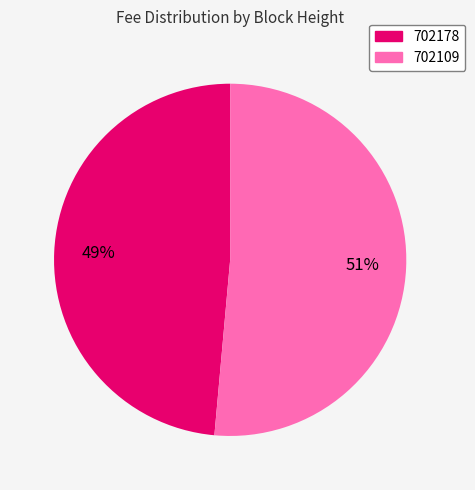

What is the smallest slice in the pie chart?

702178